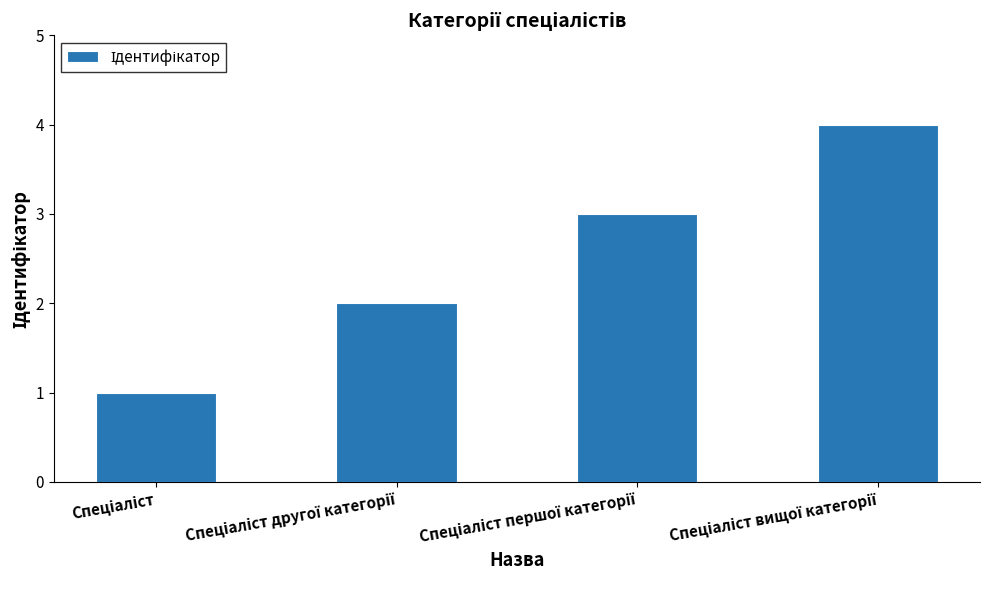

Reading left to right, what are all the values shown in this chart?

1	2	3	4